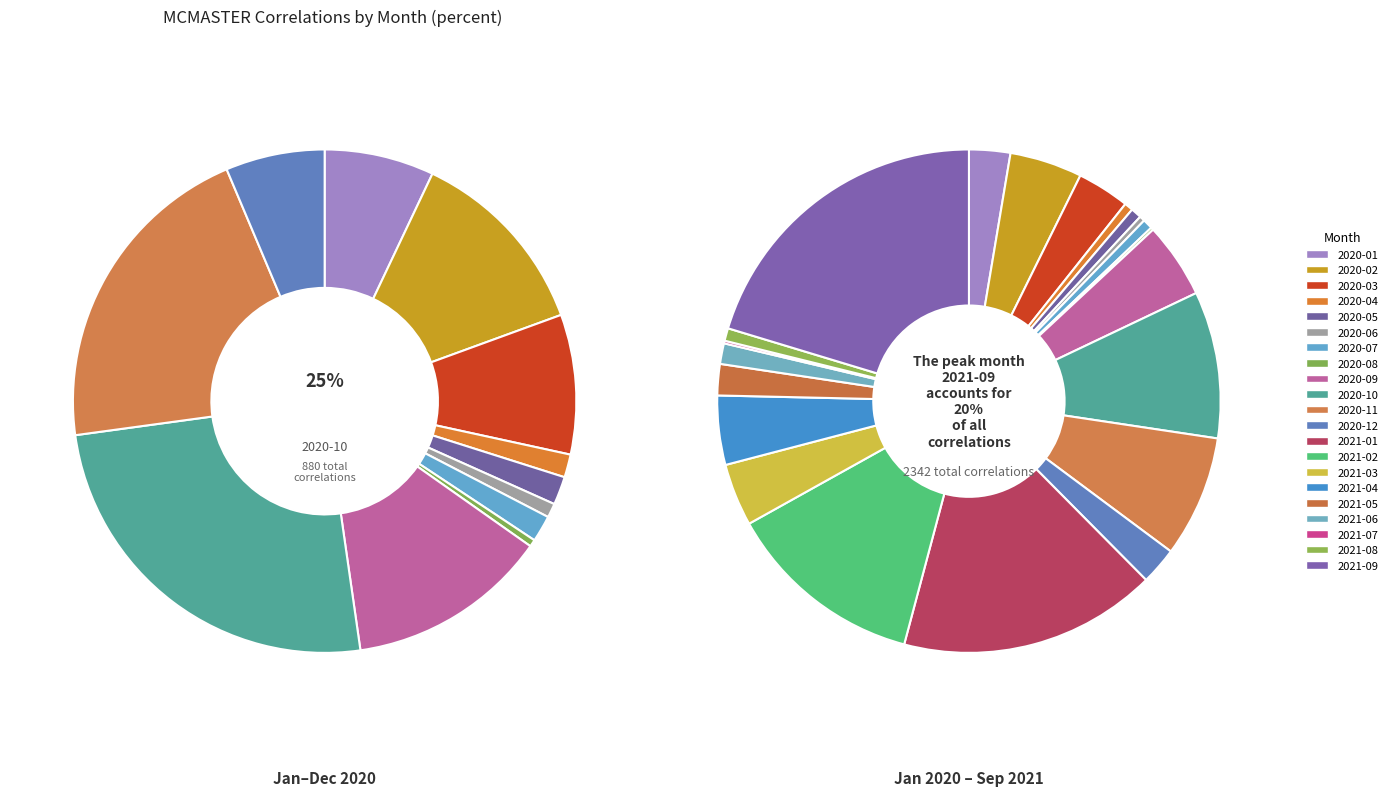

What is the largest slice in the pie chart?

2021-09